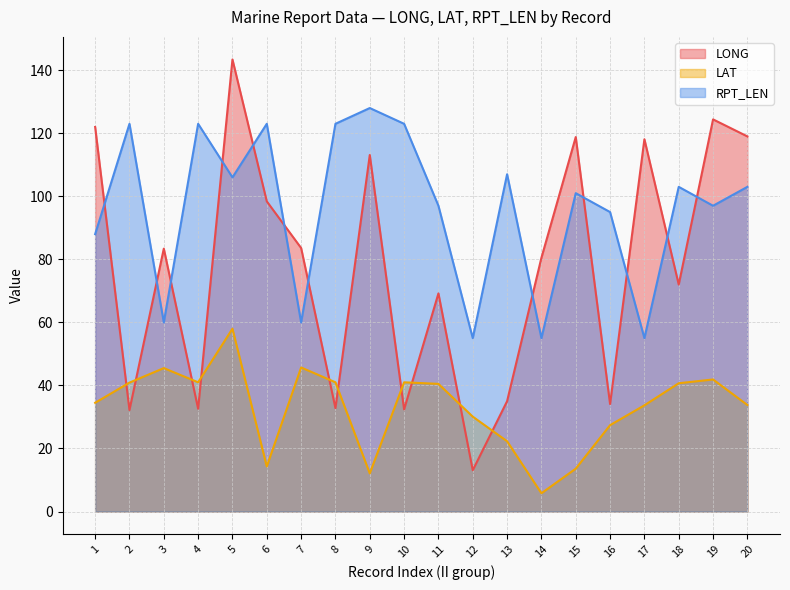

List the series in order of their peak value, highest first.

LONG, RPT_LEN, LAT